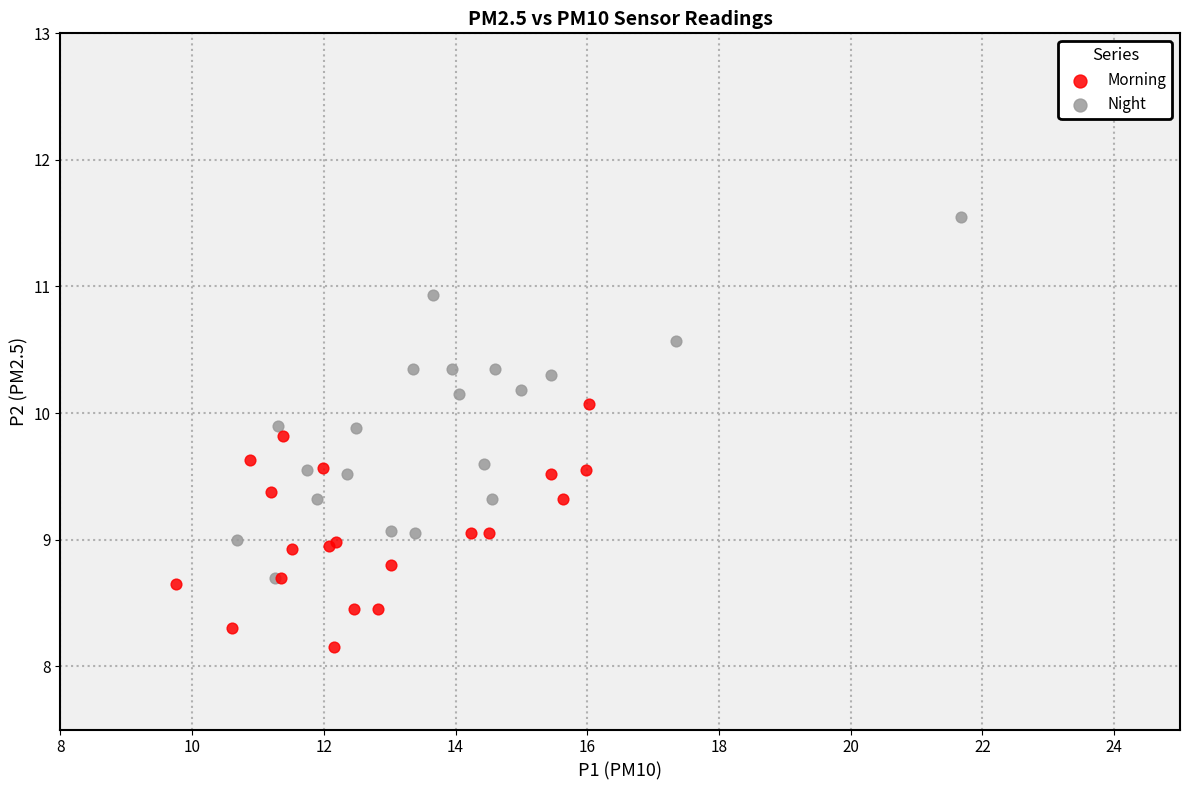

Which series contains the highest Y value?

Night